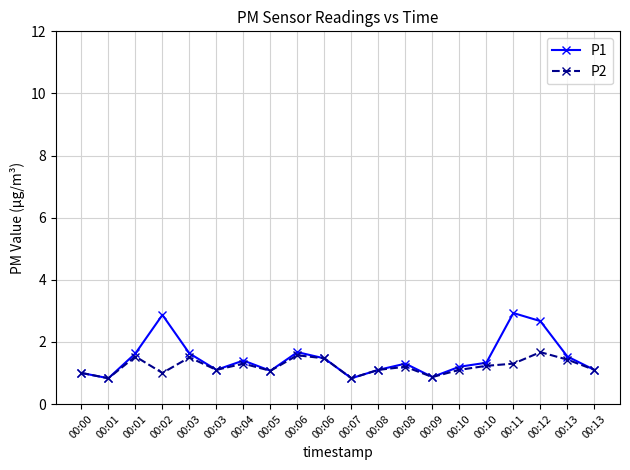

Count the number of data series in this chart.

2